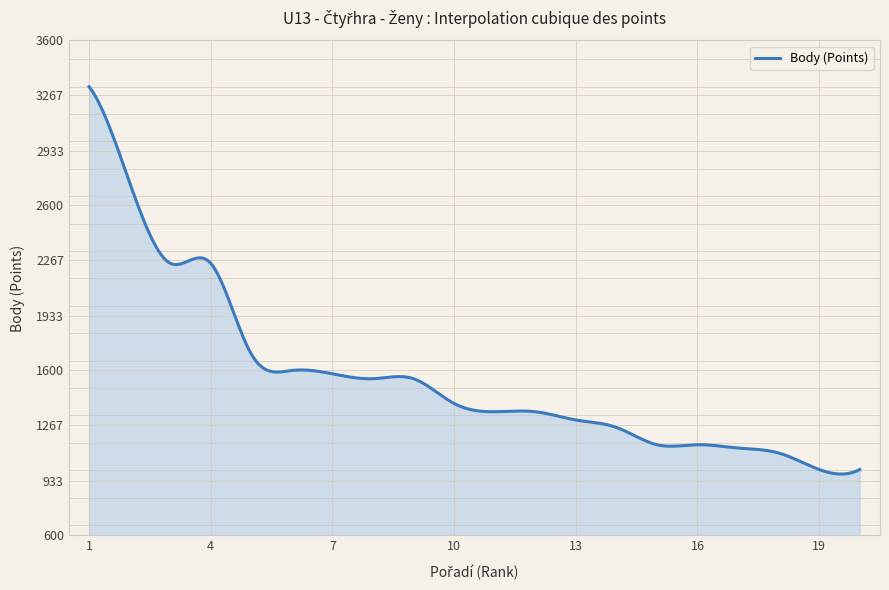

True or false: there are more than 1 points higher than both neighbors.

True